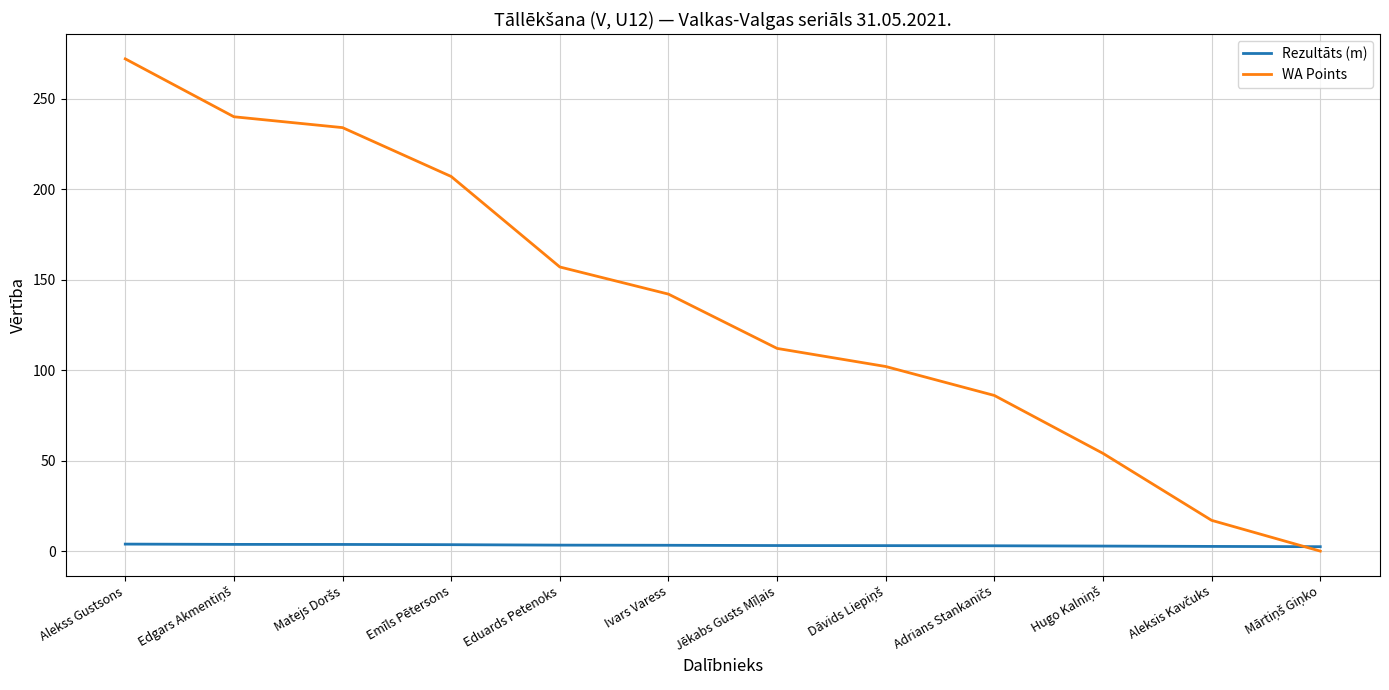

At which label is WA Points closest to 136?

Ivars Varess